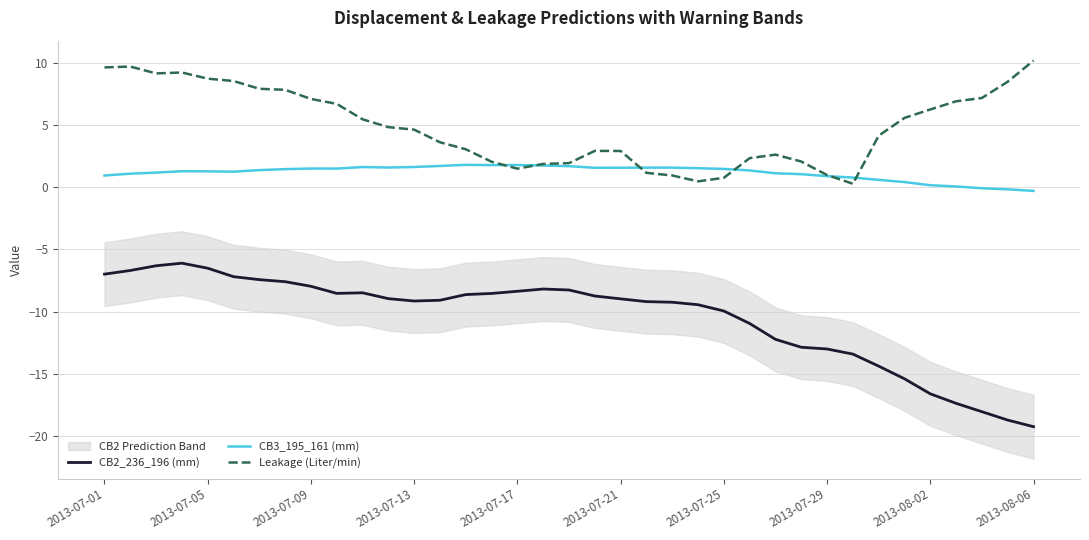

How many values in the Leakage (Liter/min) series are below 4?

17